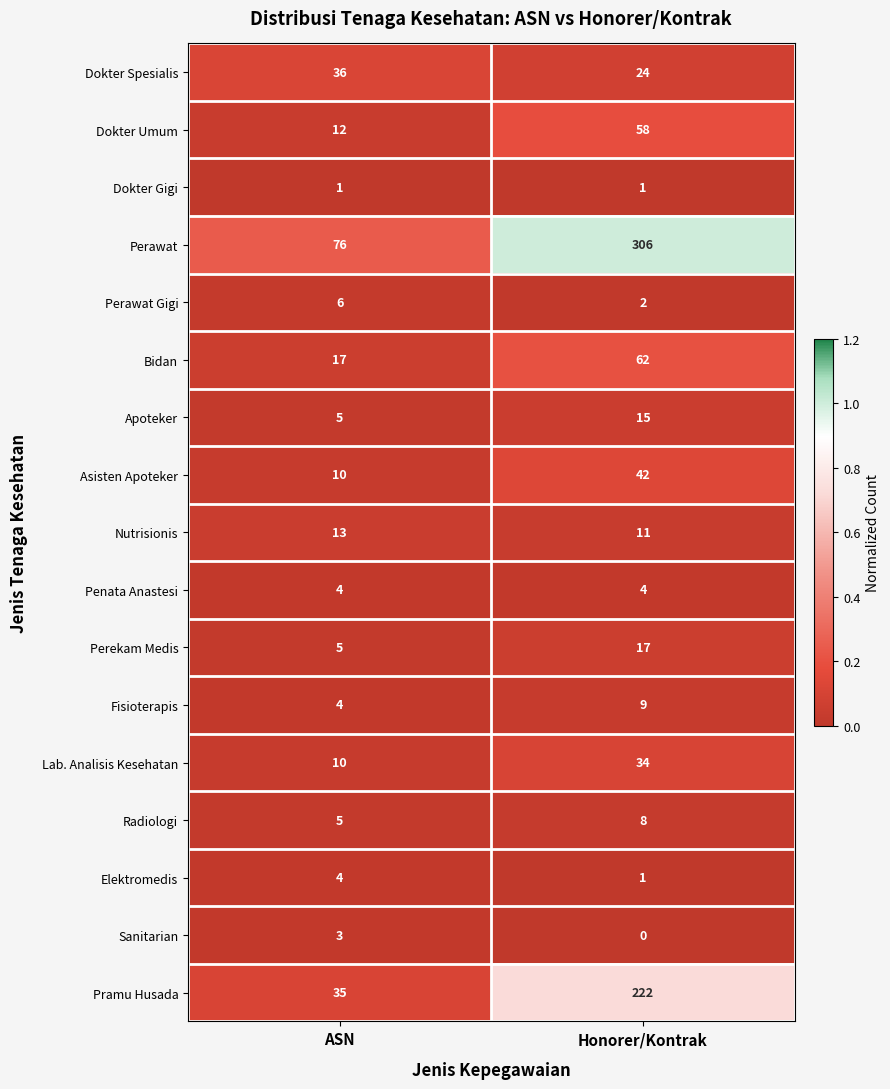

Count the number of categories in the chart.

2